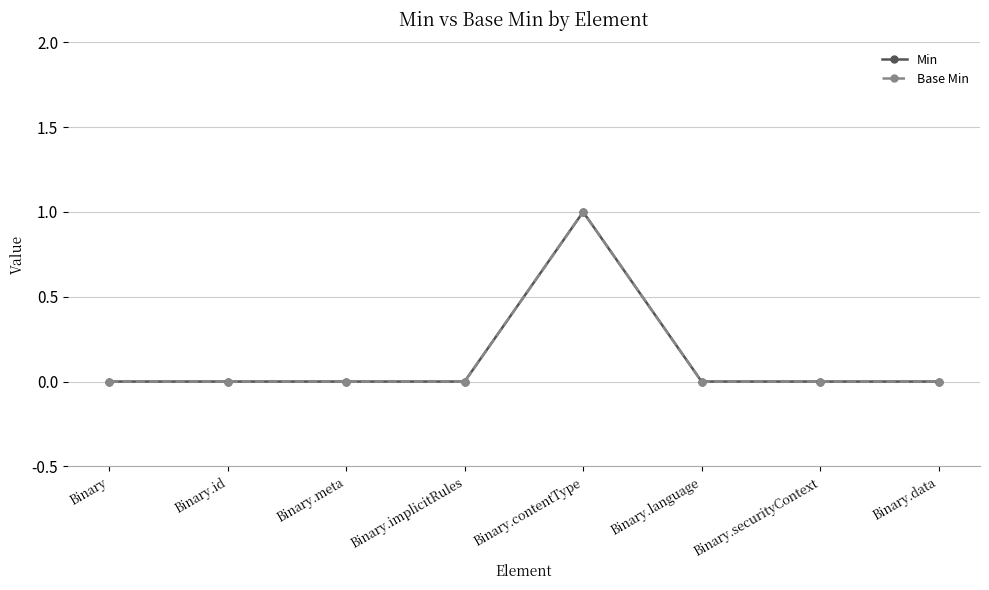

List the labels in order of Base Min value, smallest first.

Binary, Binary.id, Binary.meta, Binary.implicitRules, Binary.language, Binary.securityContext, Binary.data, Binary.contentType